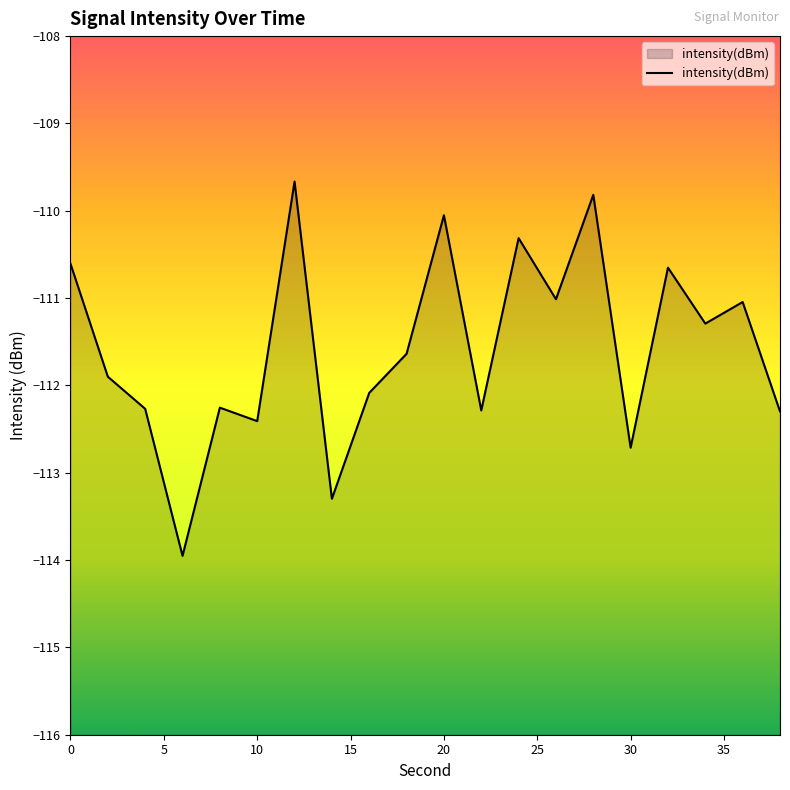

What value does the data have at 10?

-112.4